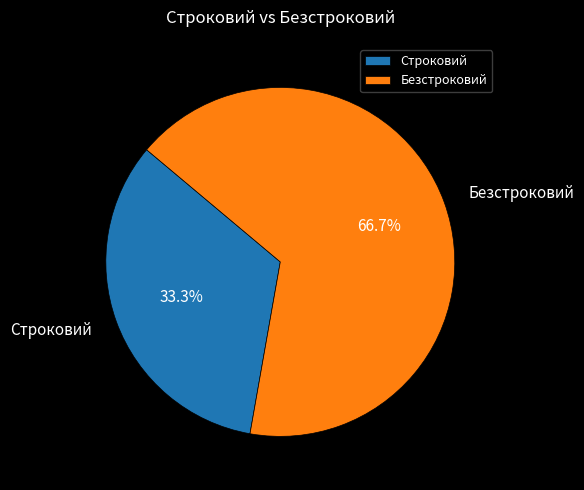

Which slice is the smallest?

Строковий